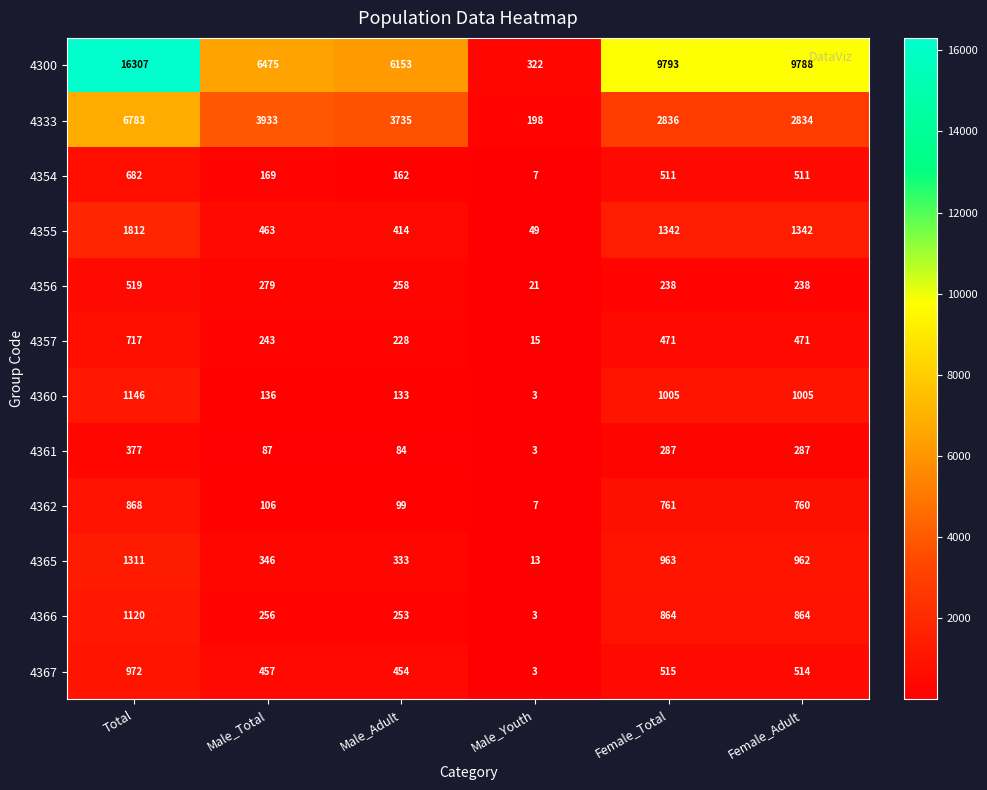

What is the difference between the 4366 values at Total and Male_Total?

864